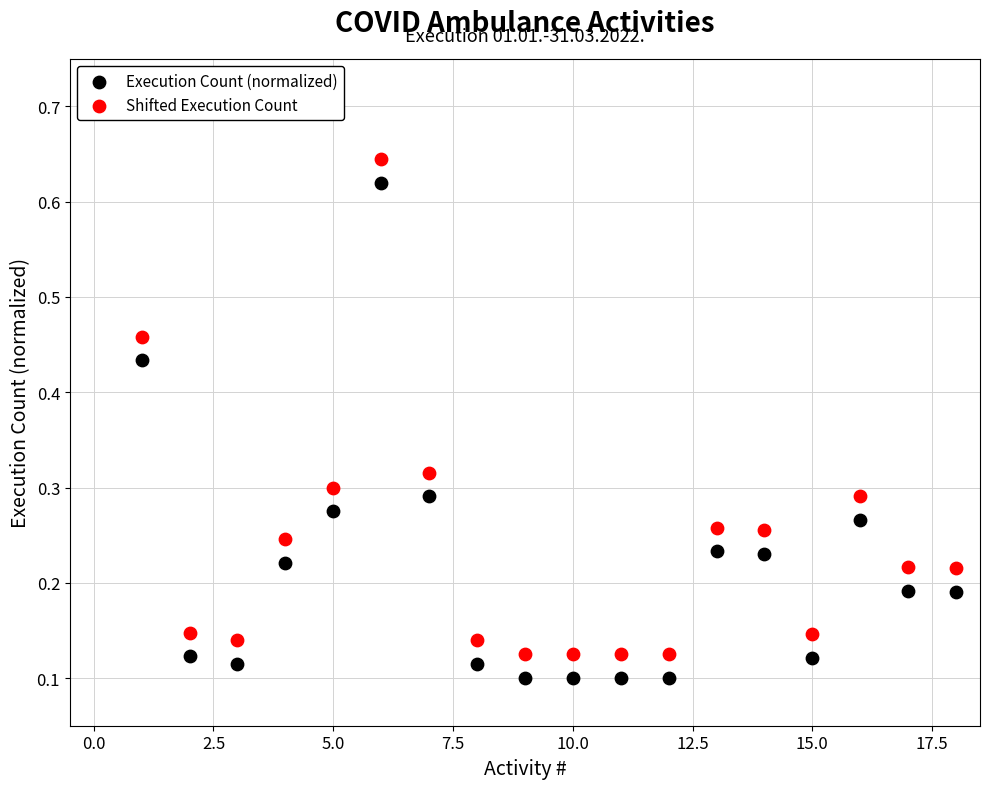

What is the X range (max minus min) for the scatter plot?

17.0